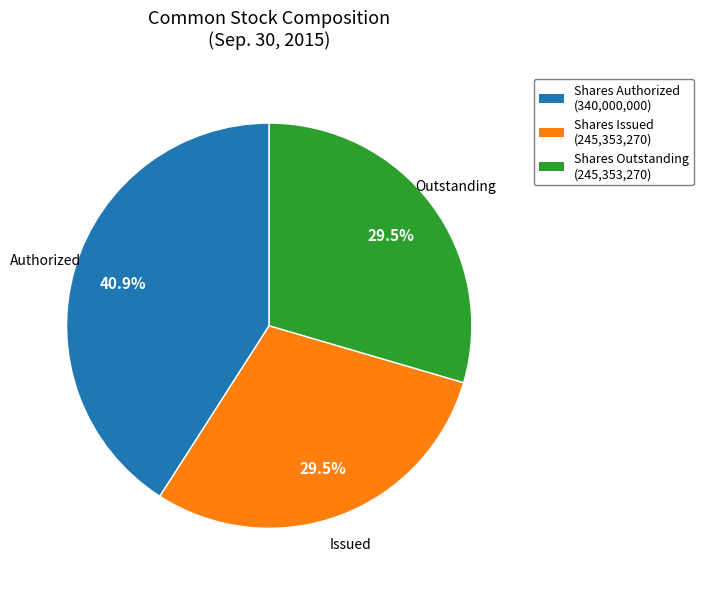

Is there any slice that represents more than half of the pie?

No